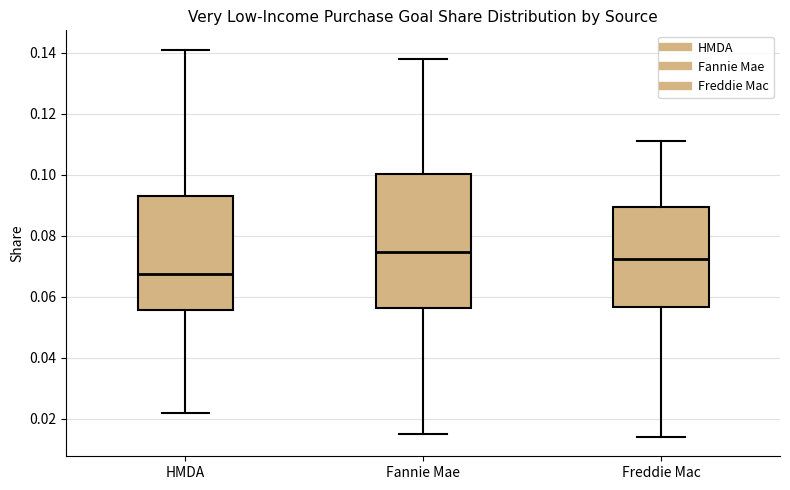

Comparing the boxes themselves (not the whiskers), which one is the tallest?

Fannie Mae